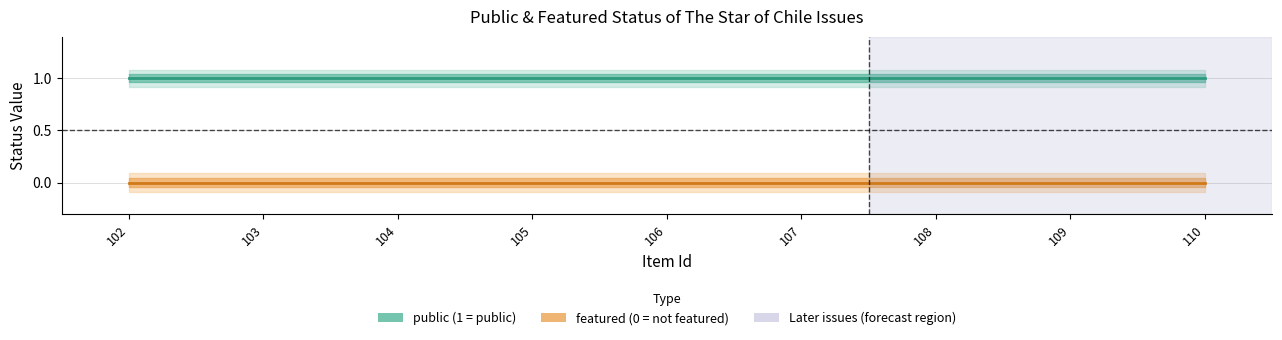

At which category is the sum across all series the highest?

108